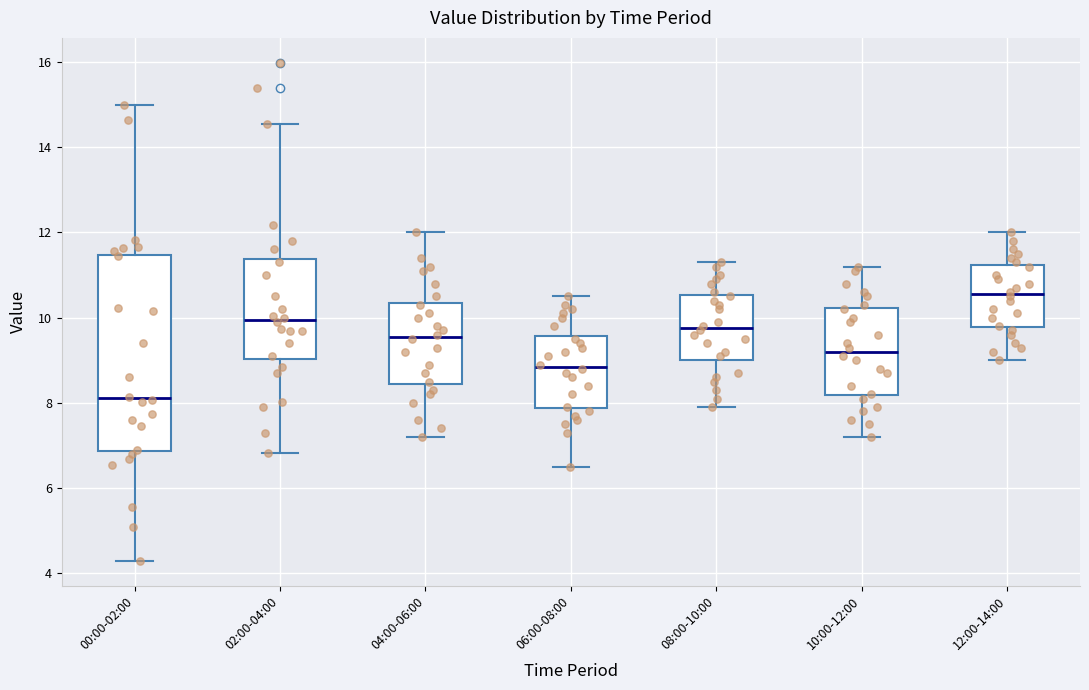

Reading left to right, read every box against the y-axis: the position of its median line, the range the box covers, and the ends of its whiskers. The values are not printed on the chart, so give them approximately, as read against the axis.

00:00-02:00: median 8.2, box 6.8 to 11.4, whiskers 4.4 to 15.0
02:00-04:00: median 10.0, box 9.0 to 11.4, whiskers 6.8 to 14.6
04:00-06:00: median 9.6, box 8.4 to 10.4, whiskers 7.2 to 12.0
06:00-08:00: median 8.8, box 7.8 to 9.6, whiskers 6.6 to 10.6
08:00-10:00: median 9.8, box 9.0 to 10.6, whiskers 8.0 to 11.4
10:00-12:00: median 9.2, box 8.2 to 10.2, whiskers 7.2 to 11.2
12:00-14:00: median 10.6, box 9.8 to 11.2, whiskers 9.0 to 12.0